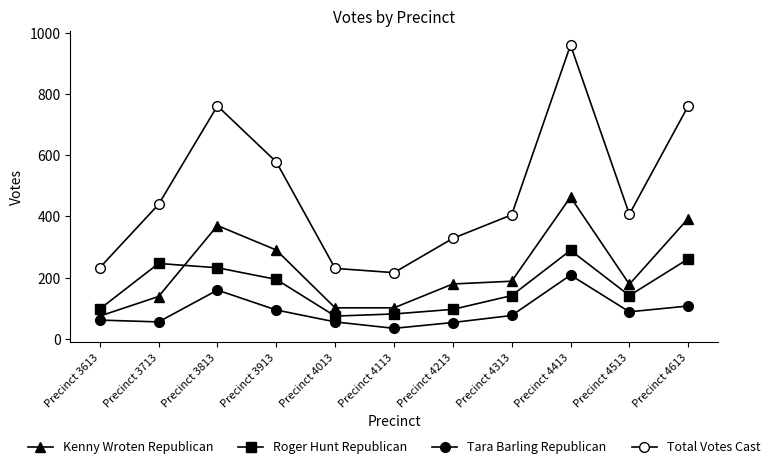

What is the value of the Roger Hunt Republican point at the 6th from the left?

81